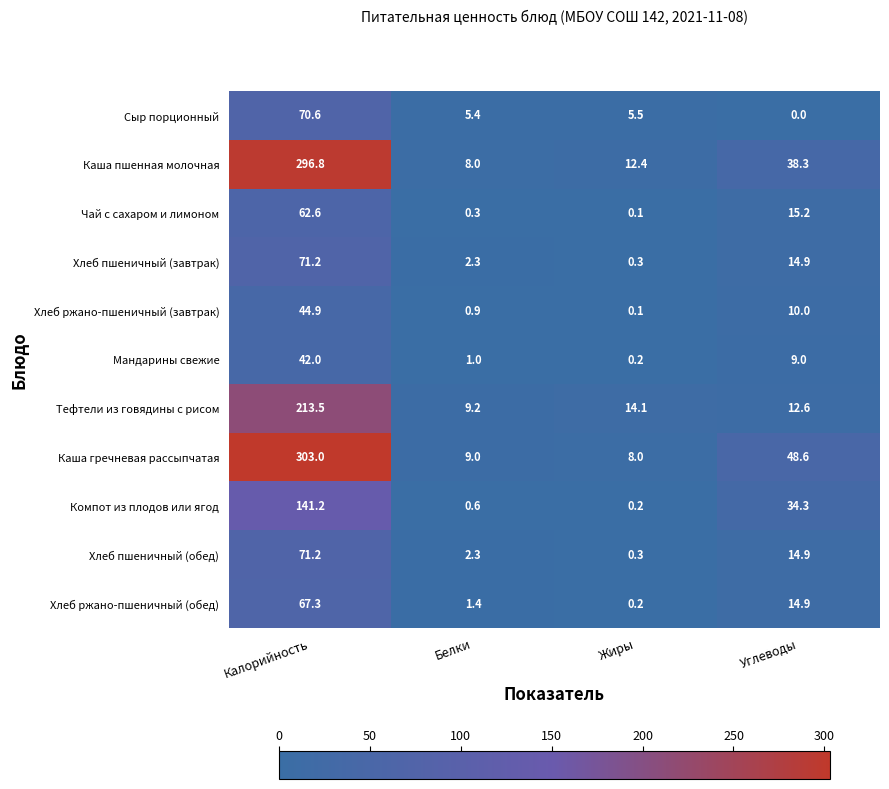

What is the difference between the second highest and minimum values in the Каша гречневая рассыпчатая series?

40.6